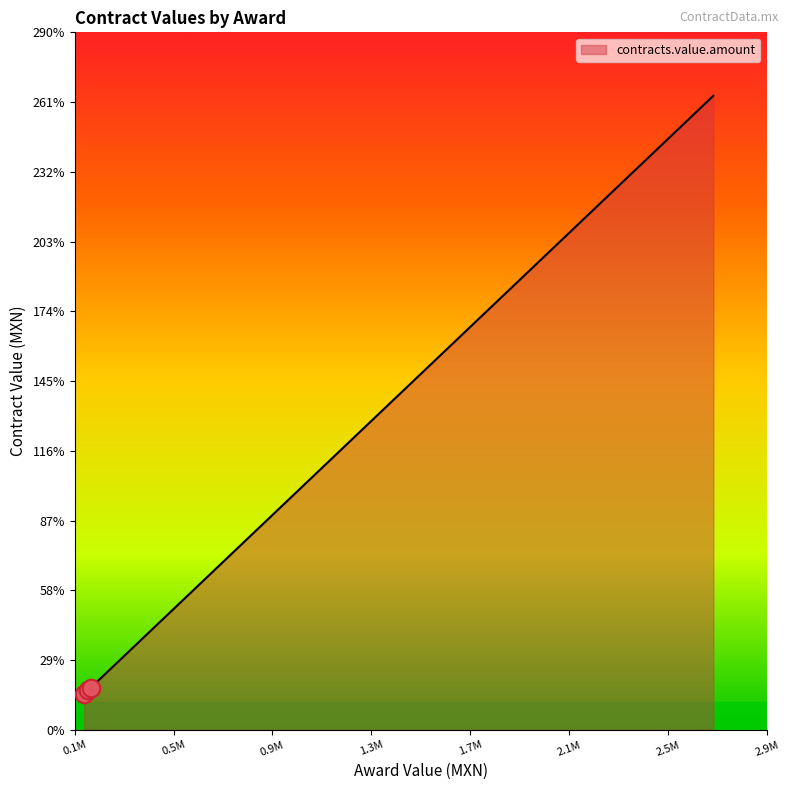

Approximately how many times larger is the value at APIALT-RM-32/14 compared to APIALT-RM-35/14?

0.9